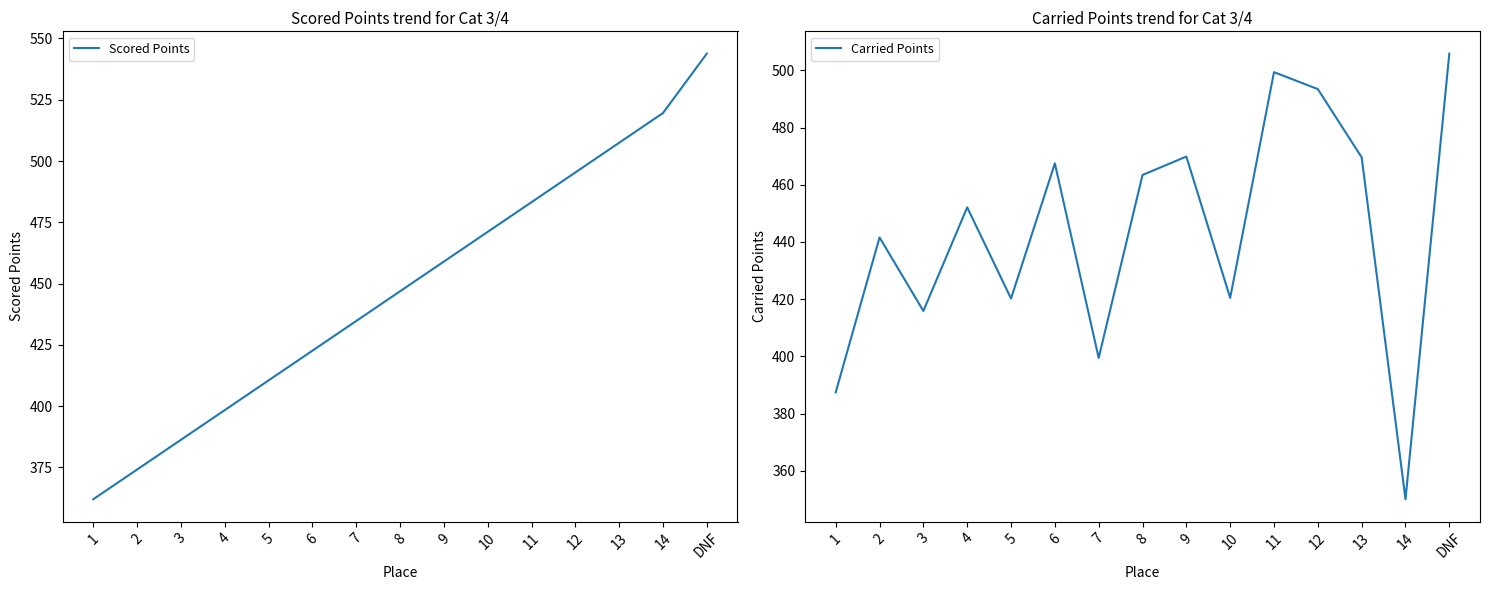

Between 1 and 12, which series saw the biggest shift?

Scored Points